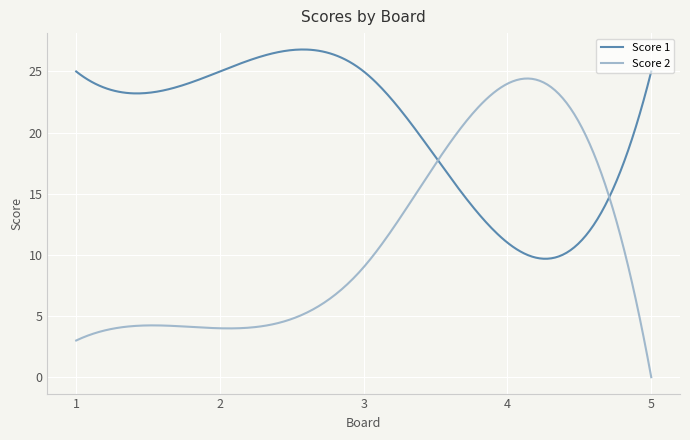

What is the maximum value for Score 1?

26.8